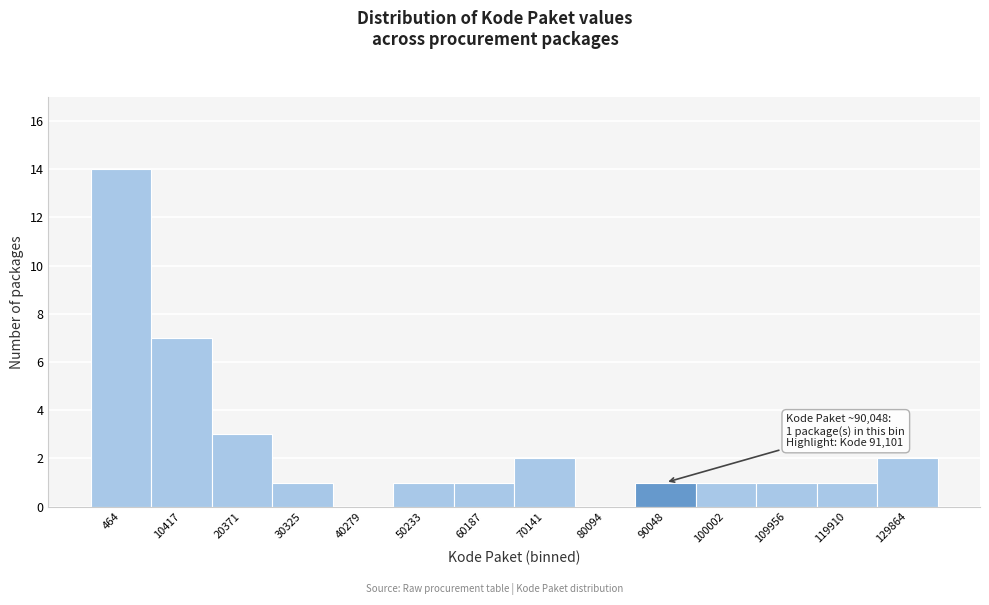

Reading left to right, transcribe all the data shown in this chart.

464=14	10417=7	20371=3	30325=1	40279=0	50233=1	60187=1	70141=2	80094=0	90048=1	100002=1	109956=1	119910=1	129864=2